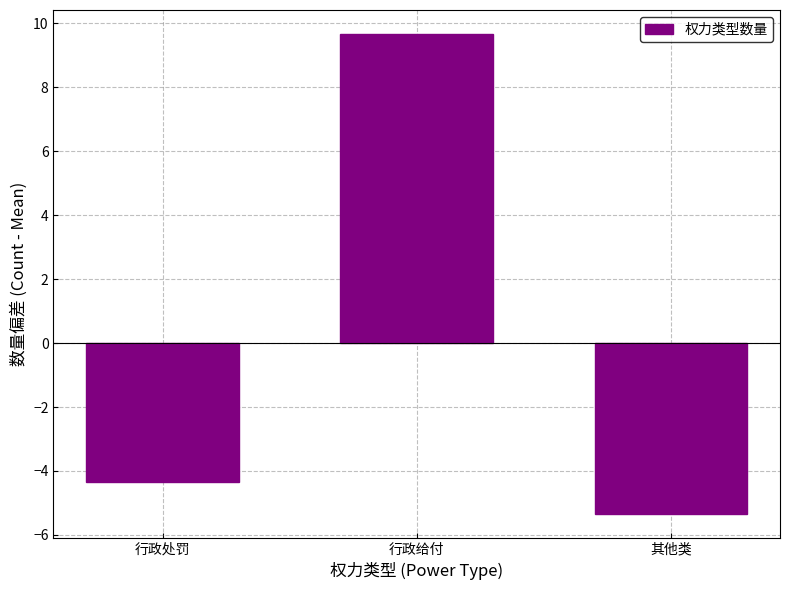

At which label does the data first exceed -4?

行政给付